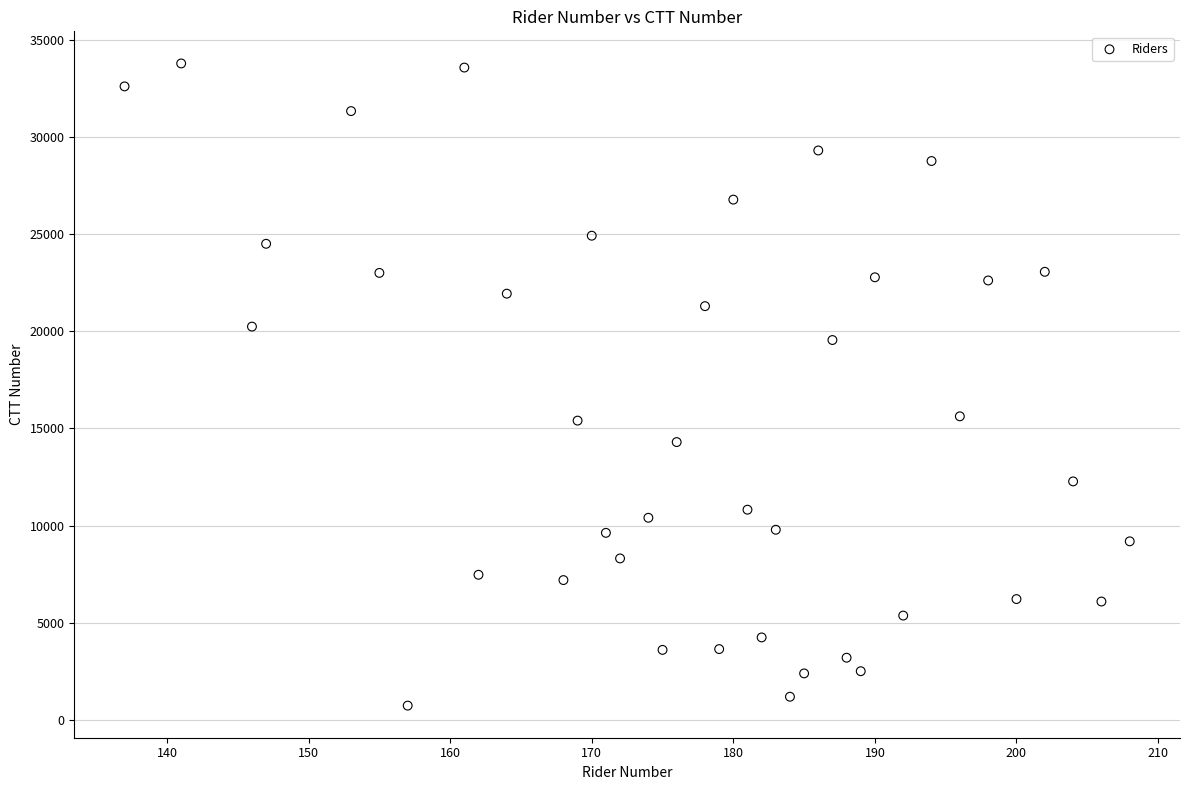

What is the range of X values (max minus min)?

71